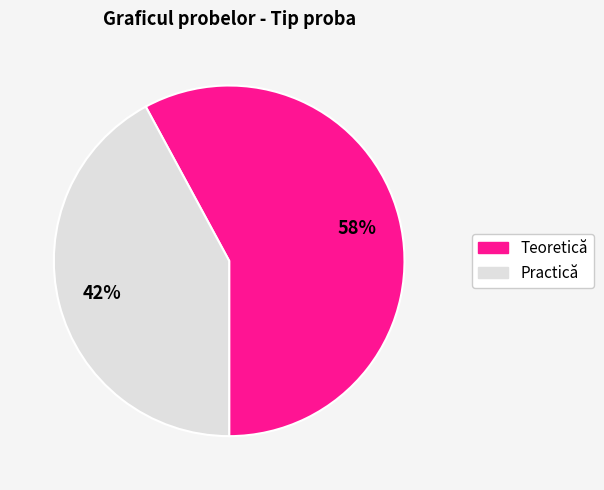

To the nearest percent, what percentage of the pie is Practică?

42%